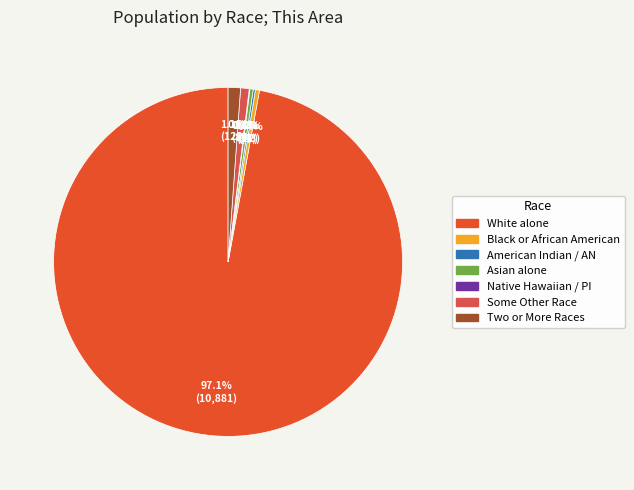

Does any single category account for the majority?

Yes